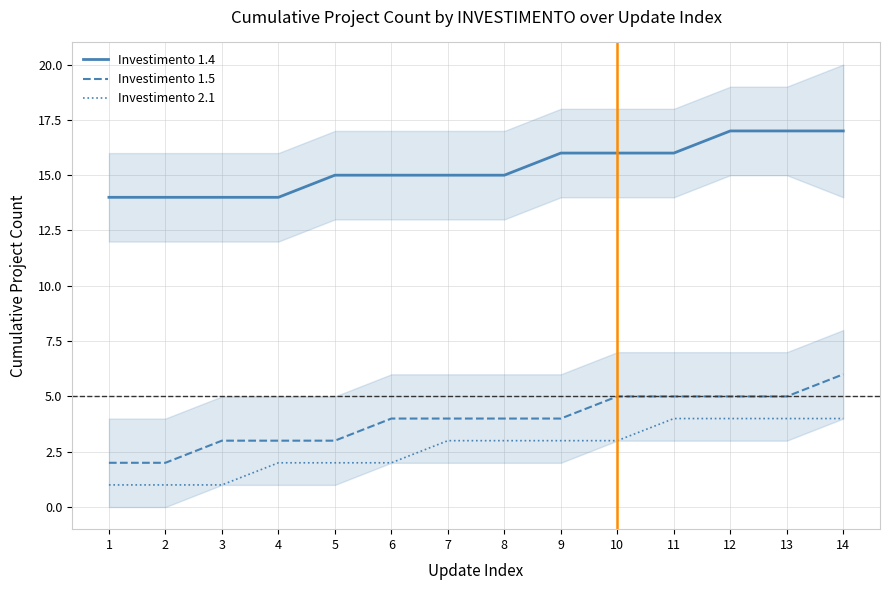

True or false: Investimento 2.1 has more than 2 points higher than both neighbors.

False